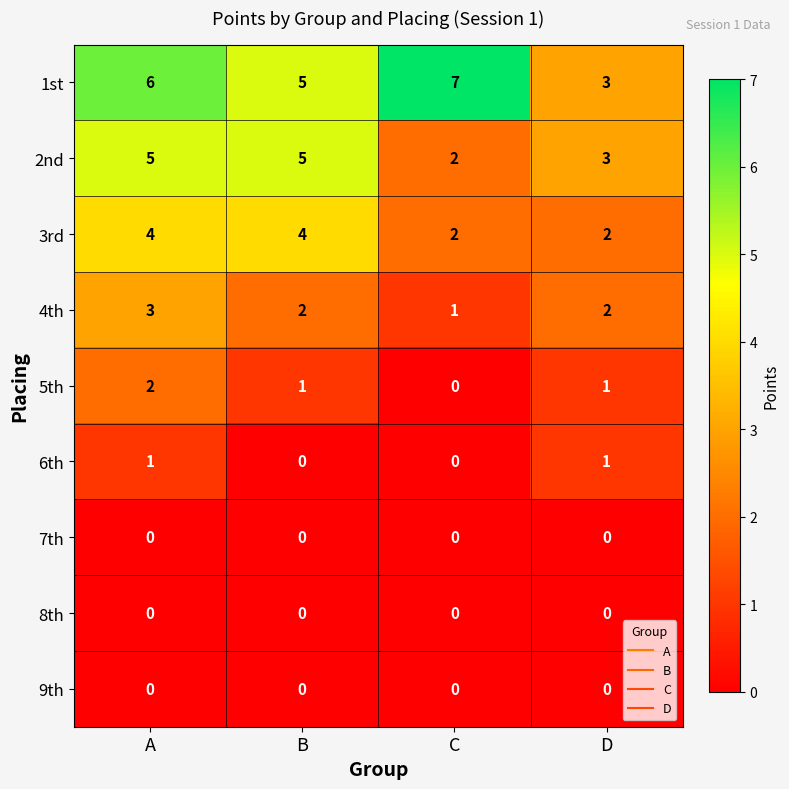

What is the difference between the maximum and minimum values in the 1st series?

4